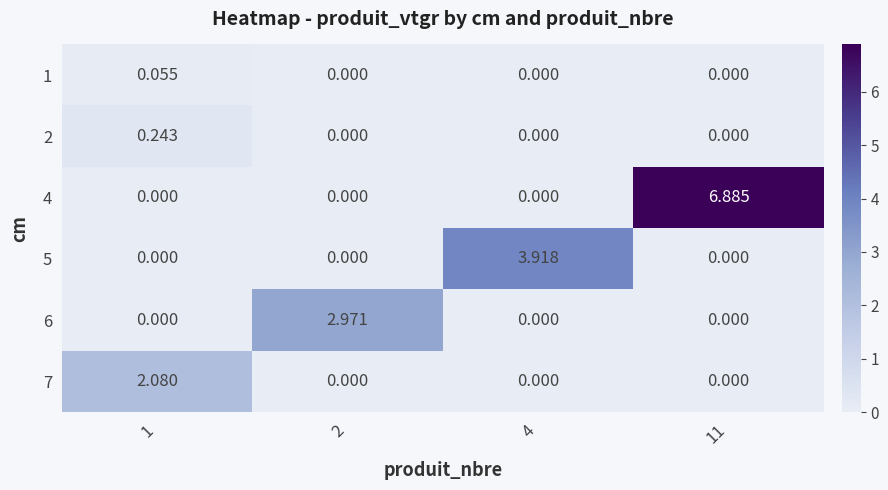

Is the value of 2 at 1 greater than the value of 7 at 2?

Yes